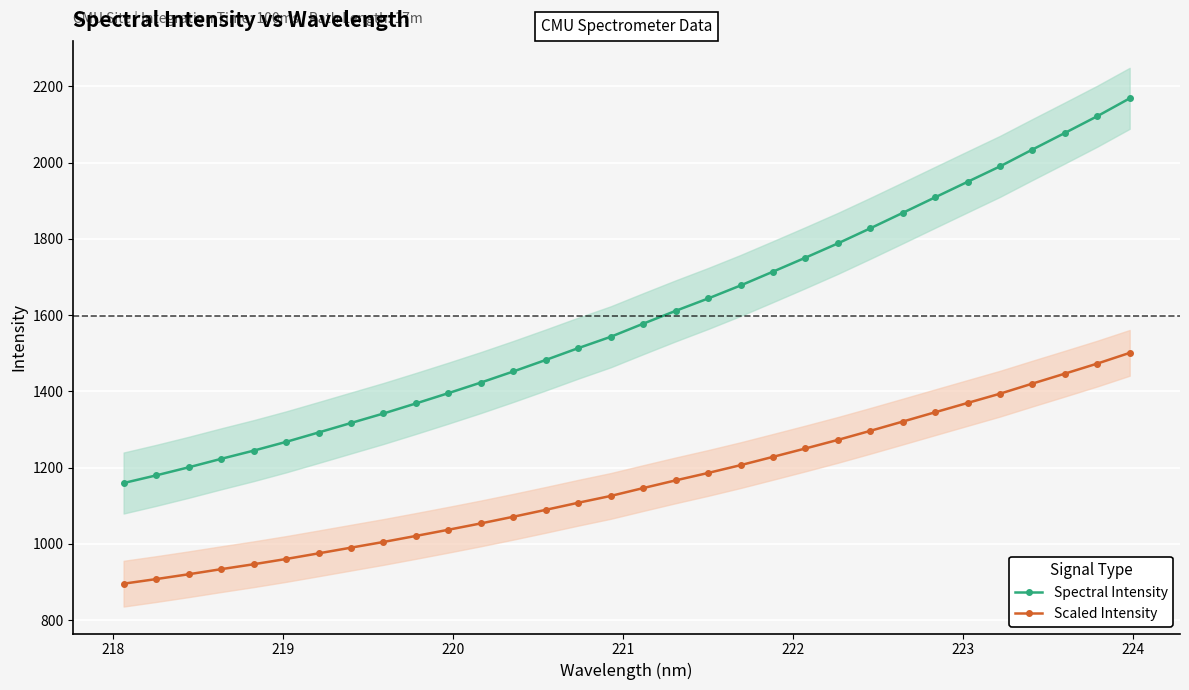

True or false: Scaled Intensity and Spectral Intensity cross at least once.

False